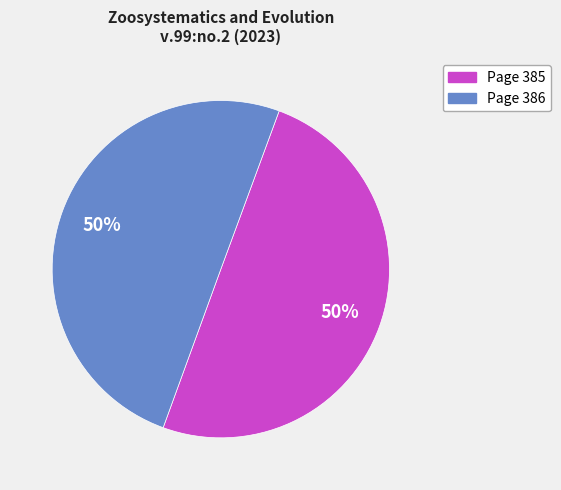

How many segments does this pie chart have?

2